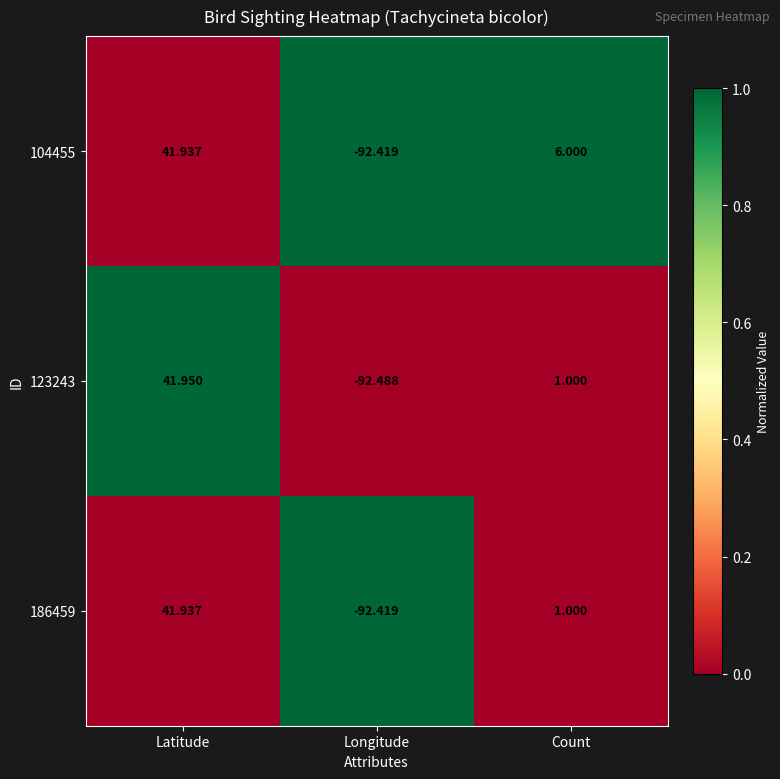

List the labels in order of 186459 value, smallest first.

Longitude, Count, Latitude